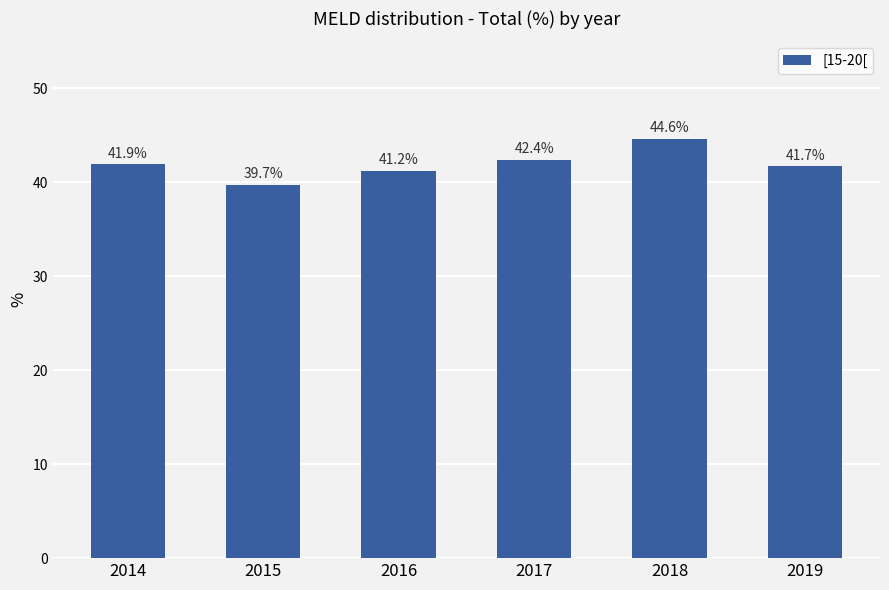

Reading left to right, transcribe all the data shown in this chart.

2014=41.9	2015=39.7	2016=41.2	2017=42.4	2018=44.6	2019=41.7